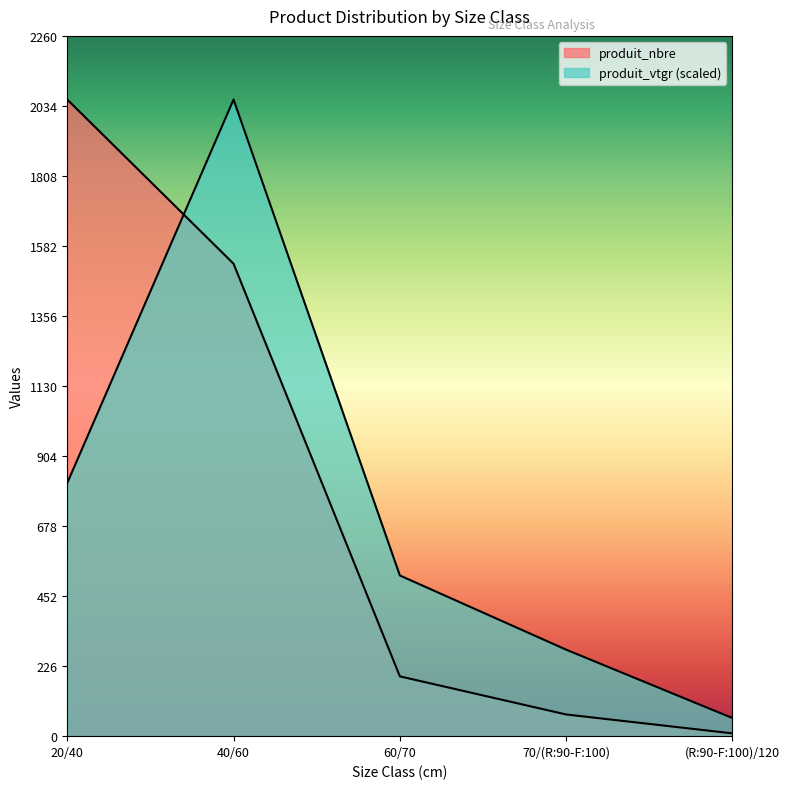

Count the number of data series in this chart.

2